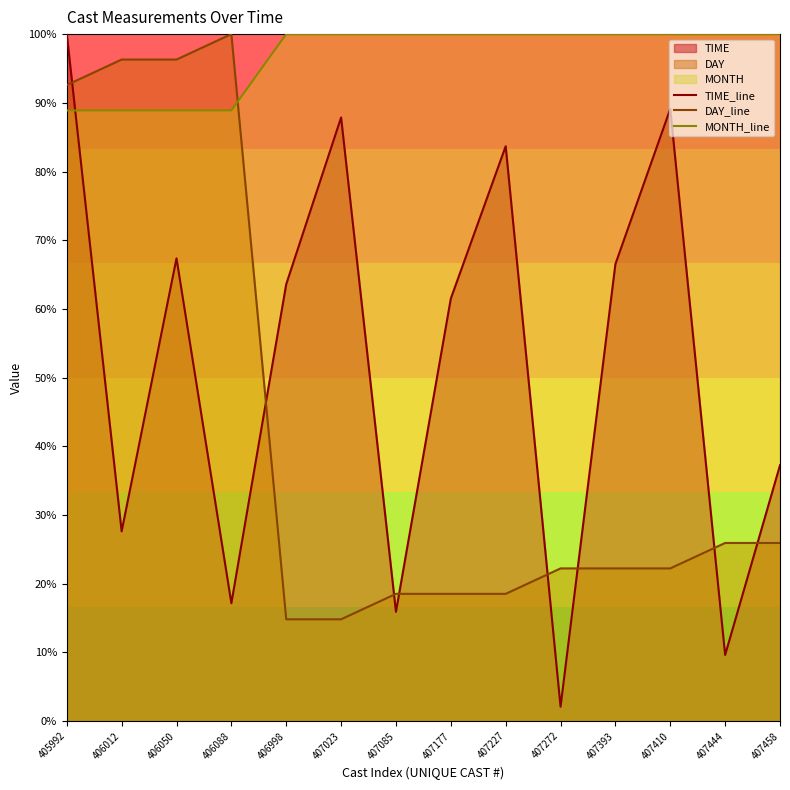

Is it true that TIME_line equals 2.1 at 407272?

True